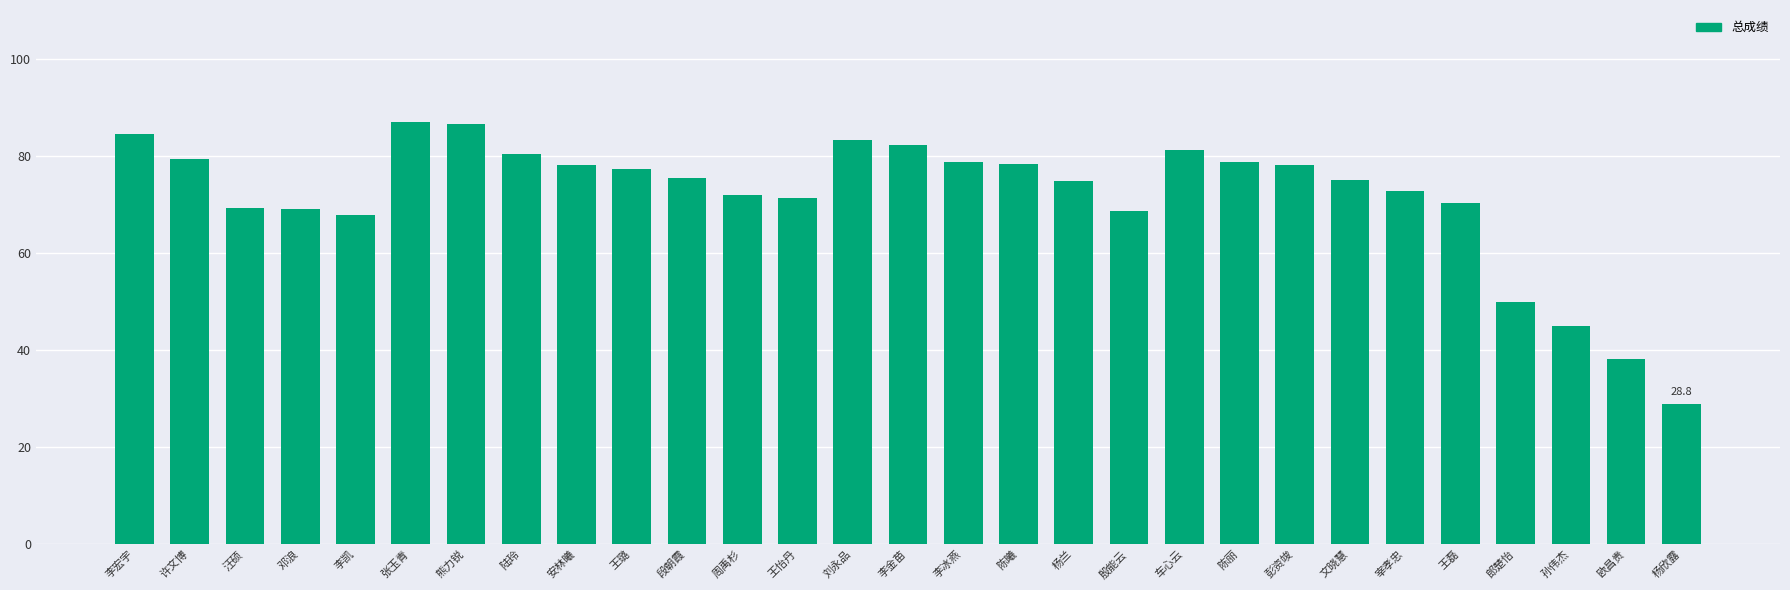

Is it true that the value at 陆玲 is 31.8?

False